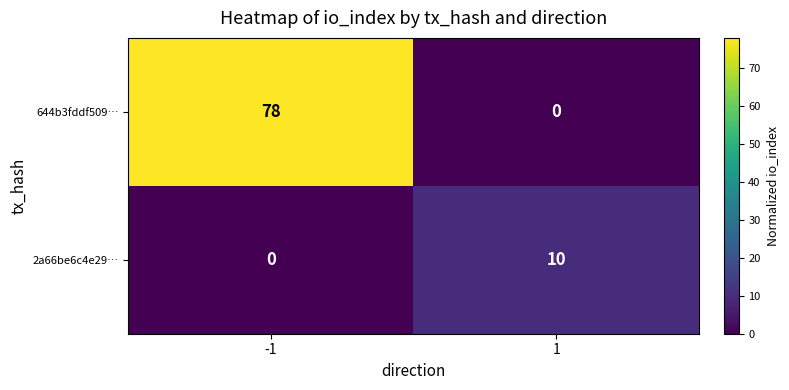

Which series has the widest spread of values?

644b3fddf509…